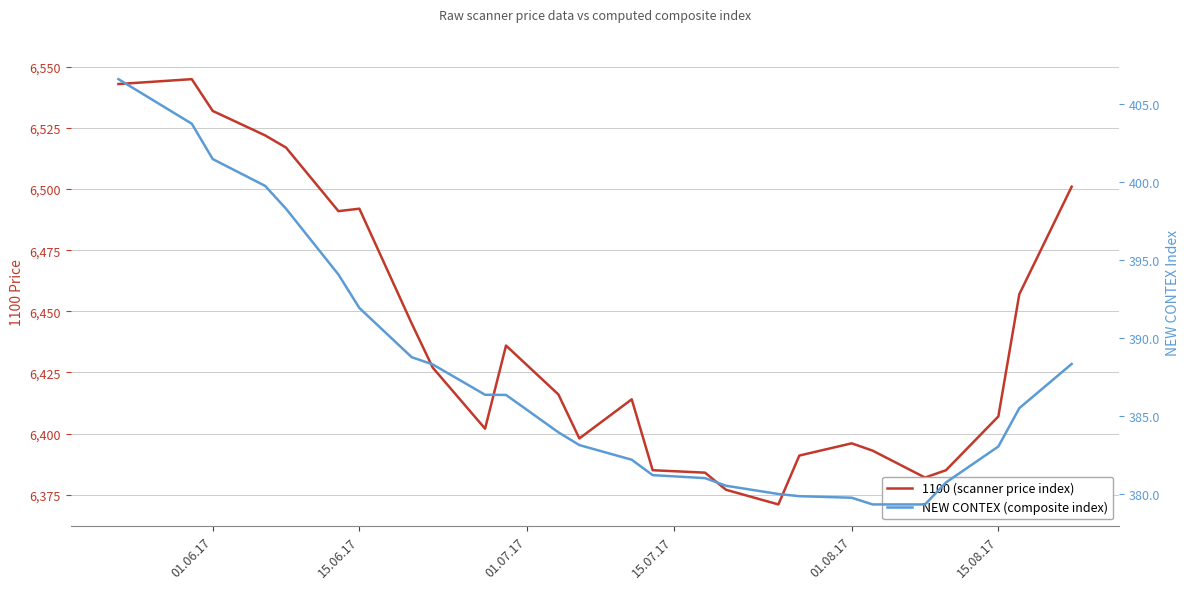

At 01.08.17, list the series in order from smallest to largest.

NEW CONTEX (composite index), 1100 (scanner price index)